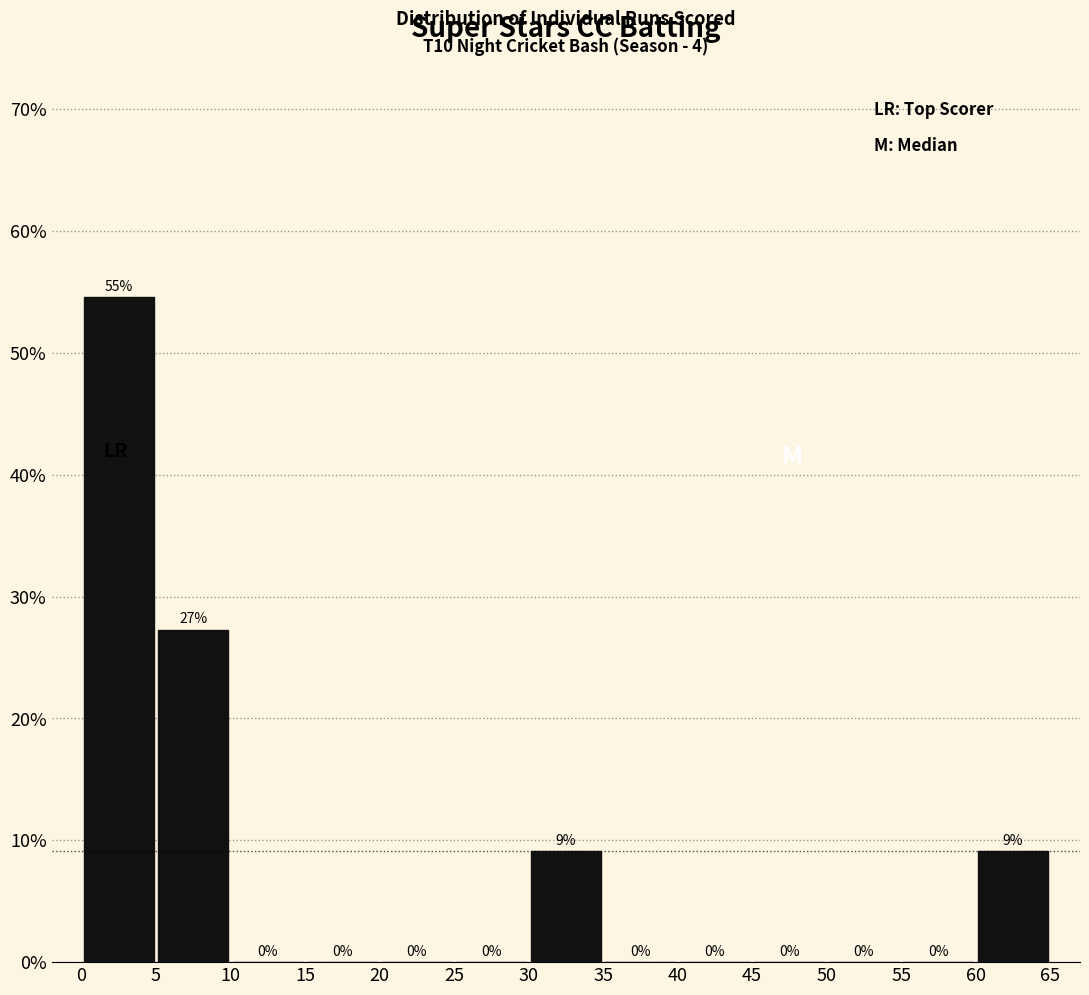

Which range on the x-axis has the tallest bar?

0 to 5